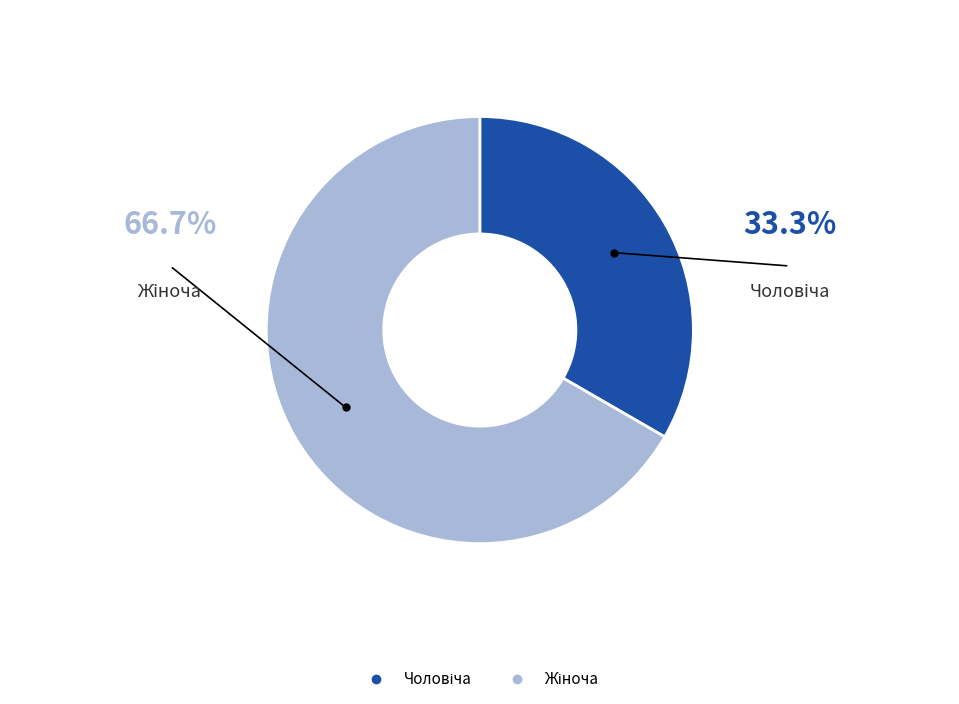

Is there a majority slice in this chart?

Yes